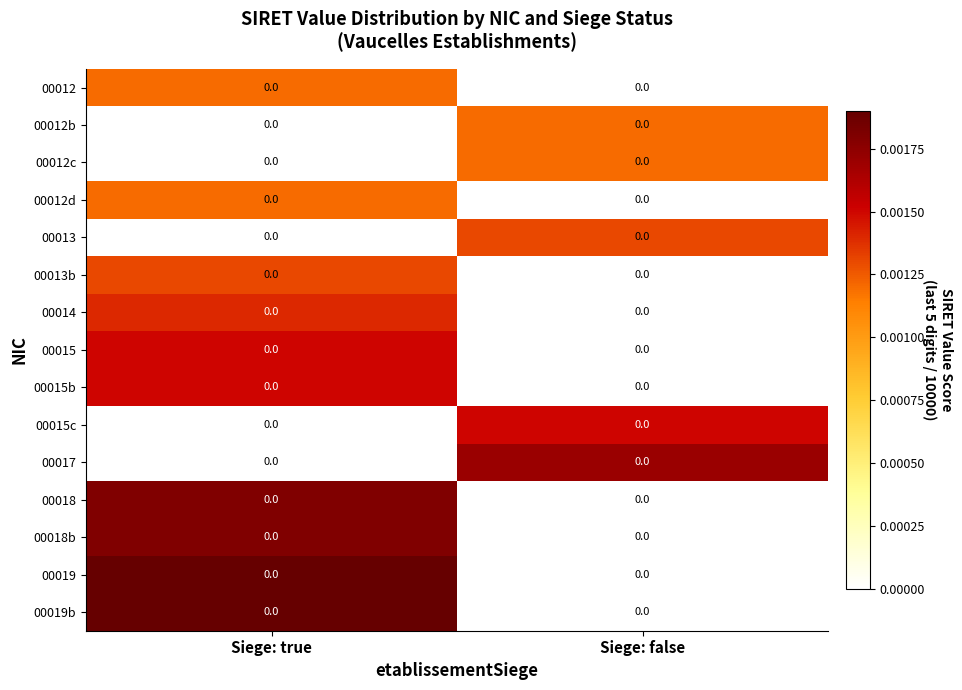

At how many categories does at least one series exceed 0?

2